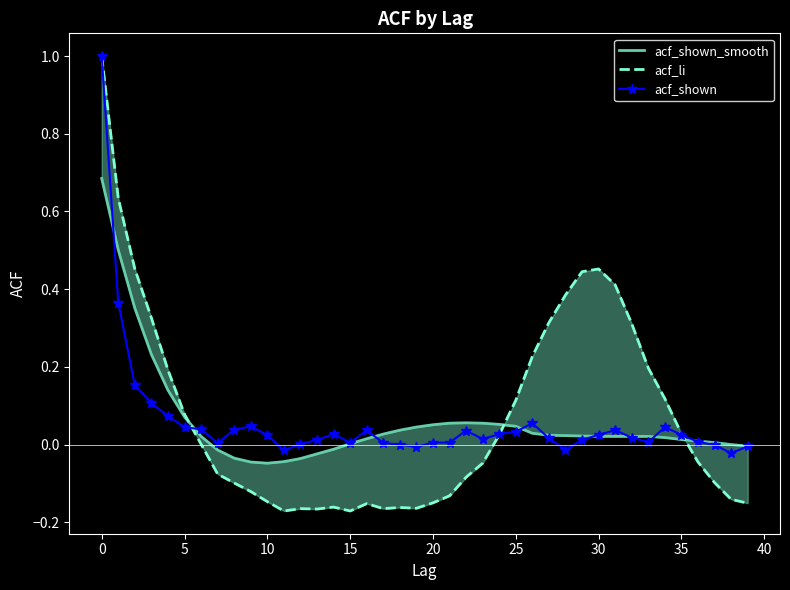

What is the label of the 16th point from the left?

15